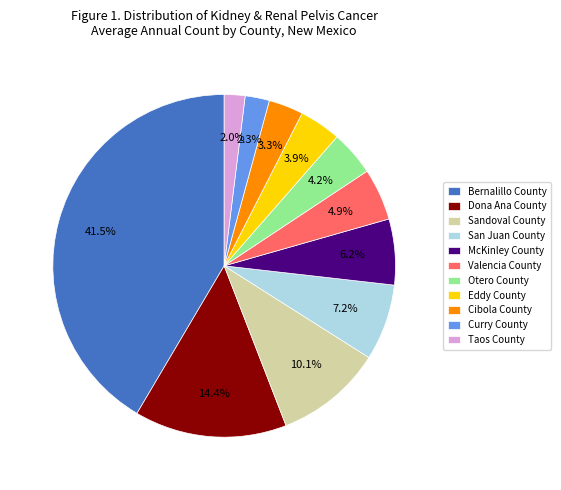

Does any single category account for the majority?

No